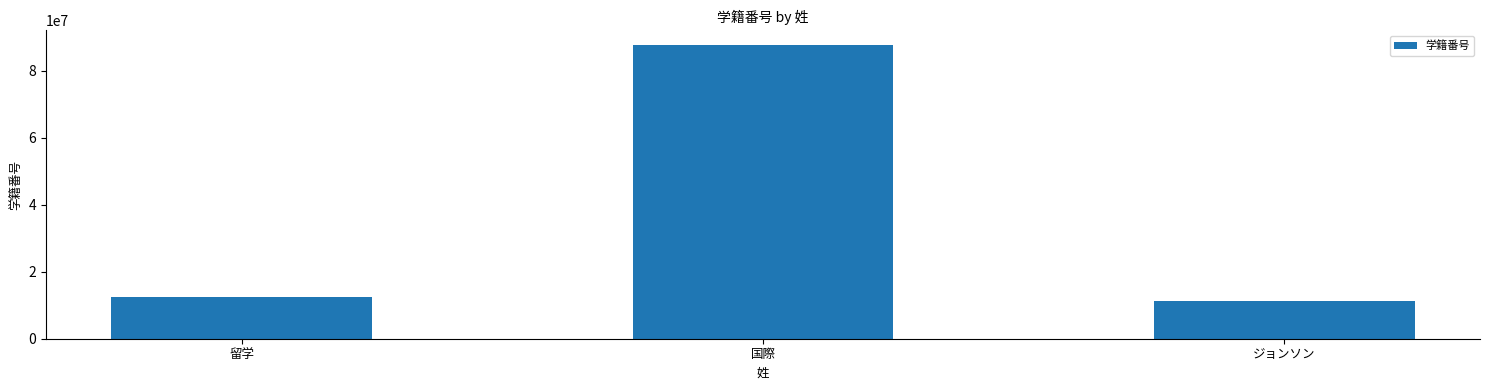

Between 国際 and 留学, which is larger?

国際